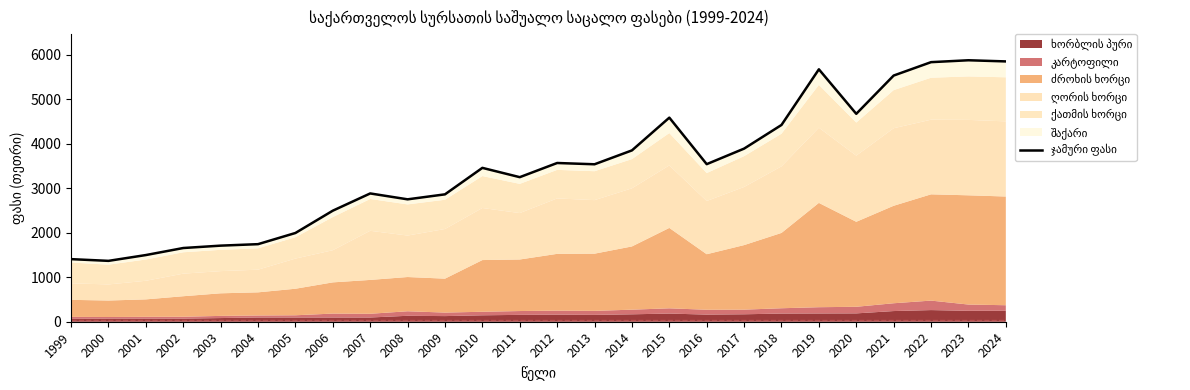

How many data points does each series have?

26